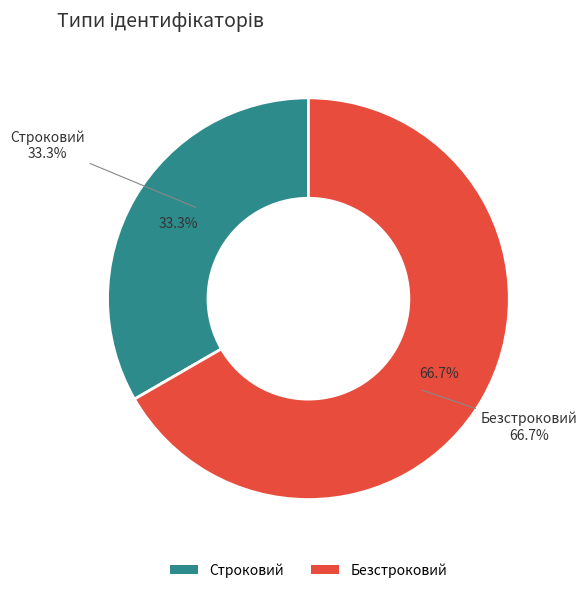

Is it true that Безстроковий is 75% of the pie?

False